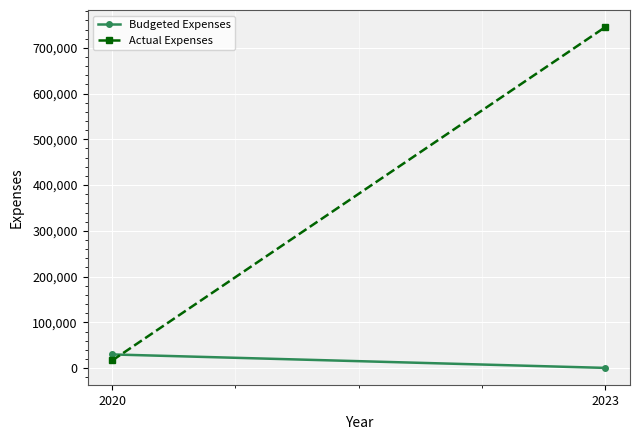

Which category has the lowest value in the Budgeted Expenses series?

2023